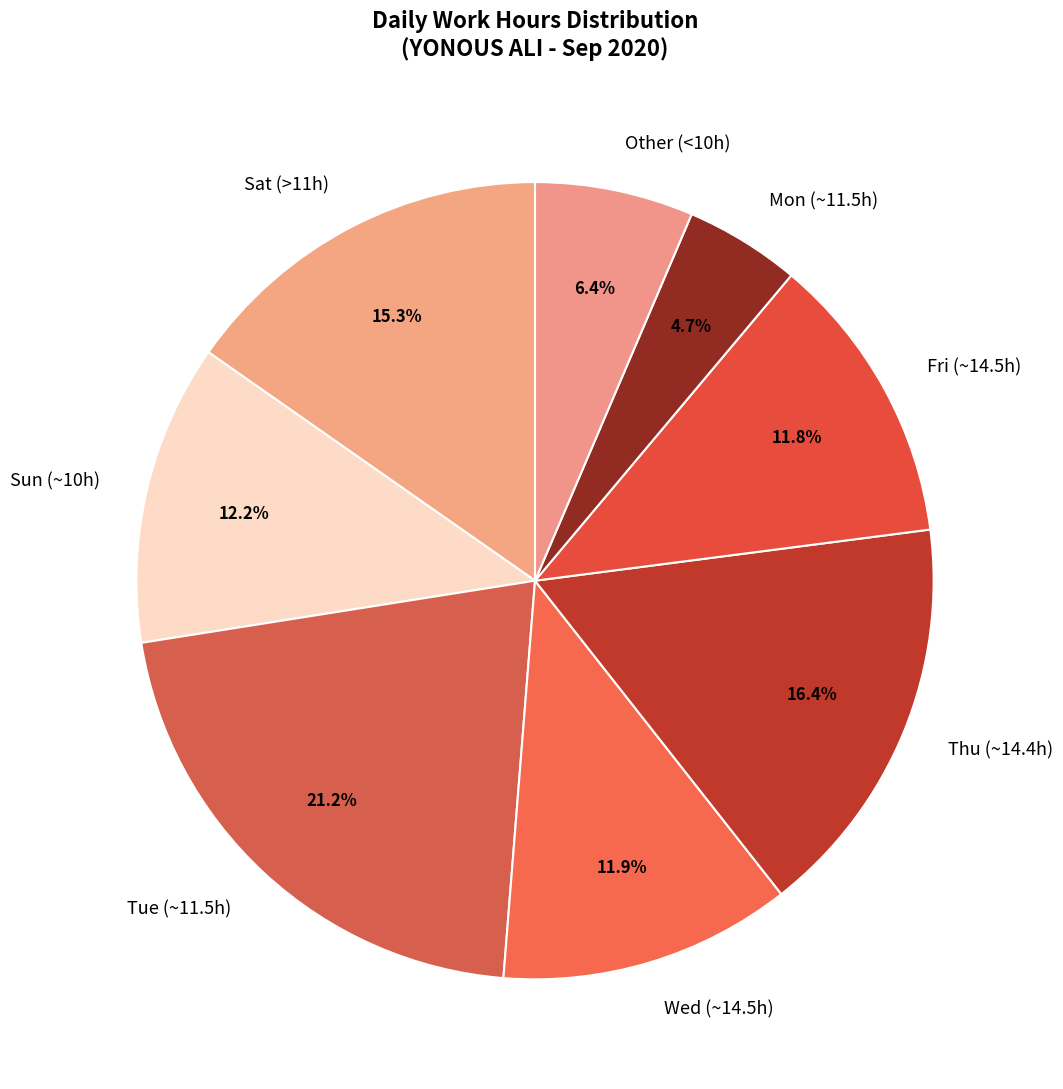

How many segments does this pie chart have?

8